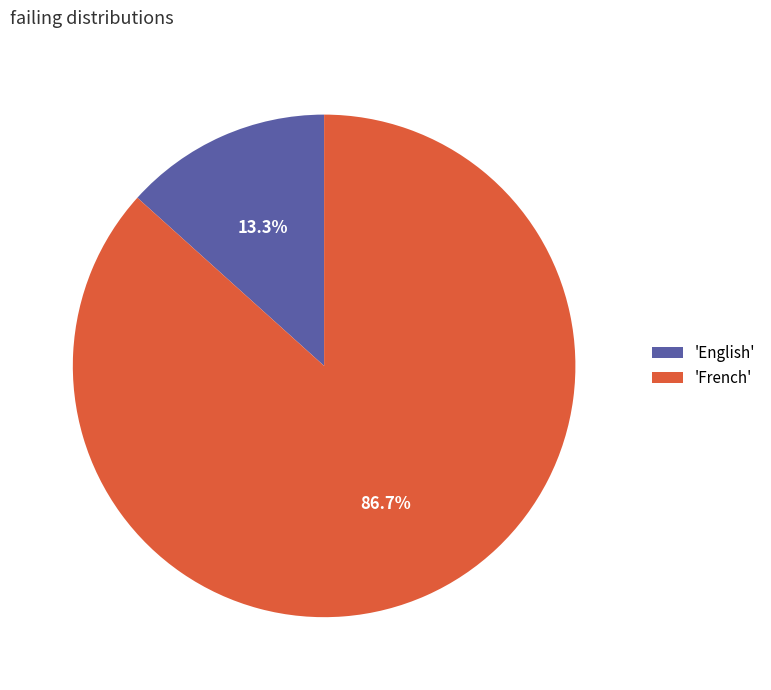

Which has a higher value, 'English' or 'French'?

'French'